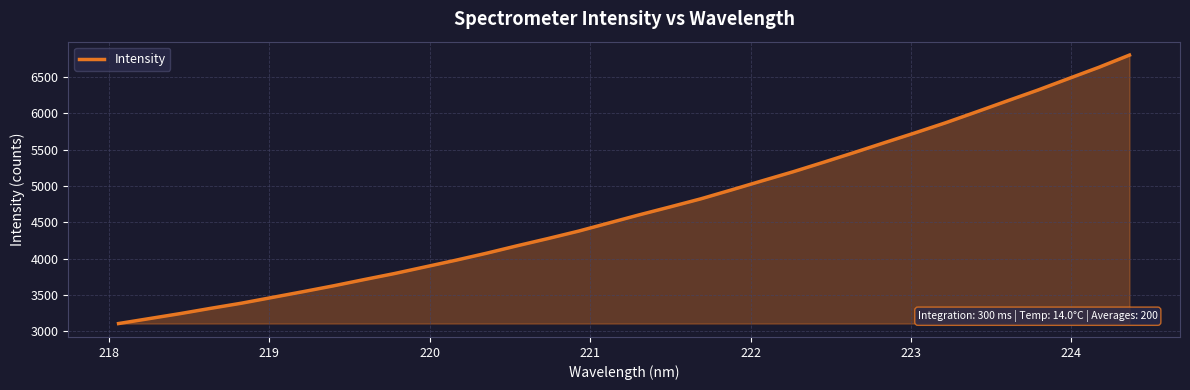

What is the smallest value displayed?

3108.2